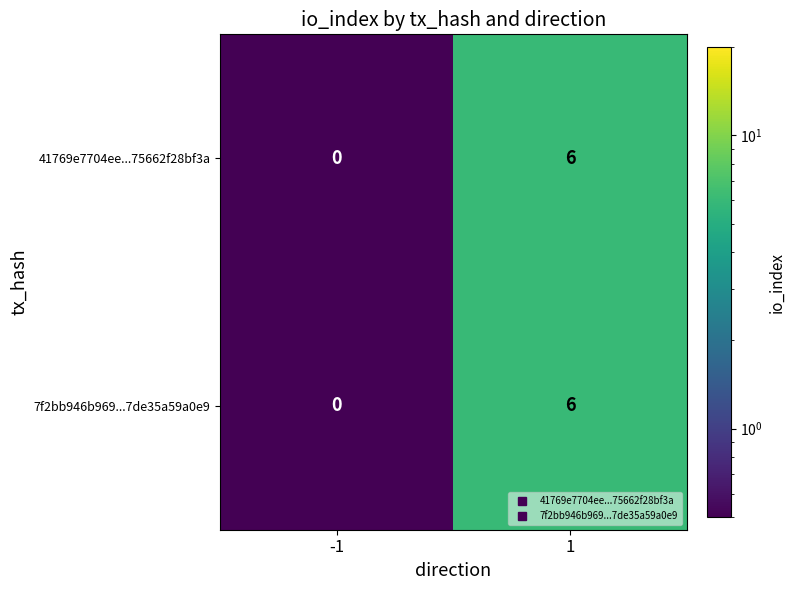

True or false: 7f2bb946b969...7de35a59a0e9 has a value of 6 at 1.

True